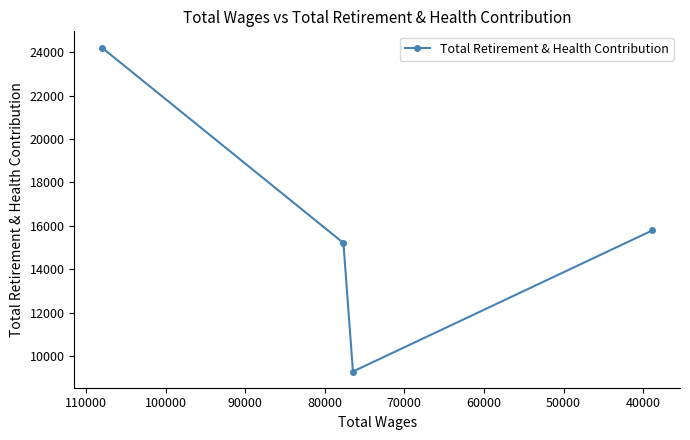

What is the value of the 1st point from the left?

24216